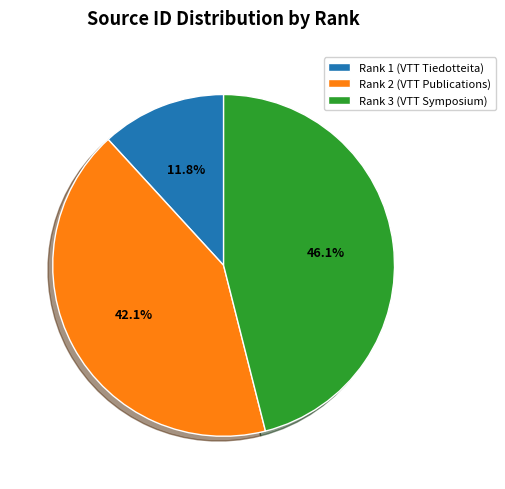

To the nearest percent, what percentage of the pie is Rank 2 (VTT Publications)?

42%